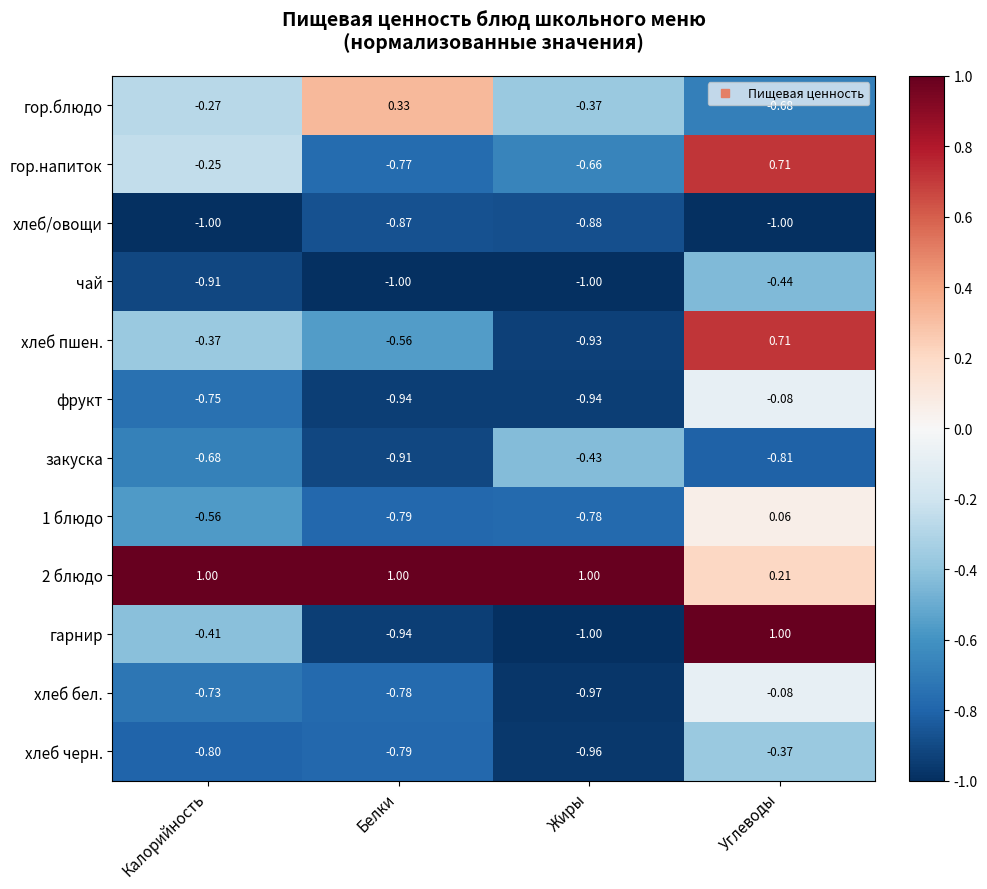

At which label does гор.напиток first exceed 0?

Углеводы